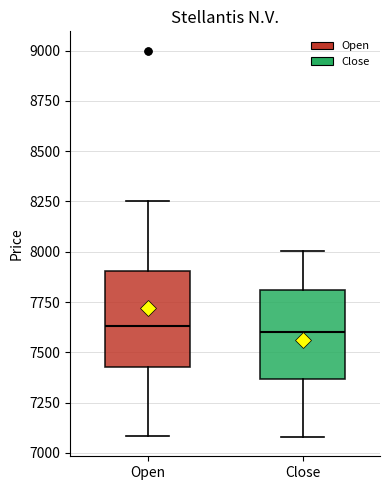

Reading left to right, transcribe this box plot: for each box, give where its median line is, the range the box spans, and where its two whiskers end, as read against the y-axis. The values are not printed on the chart, so give them approximately, as read against the axis.

Open: median 7650, box 7450 to 7900, whiskers 7100 to 8250
Close: median 7600, box 7350 to 7800, whiskers 7100 to 8000